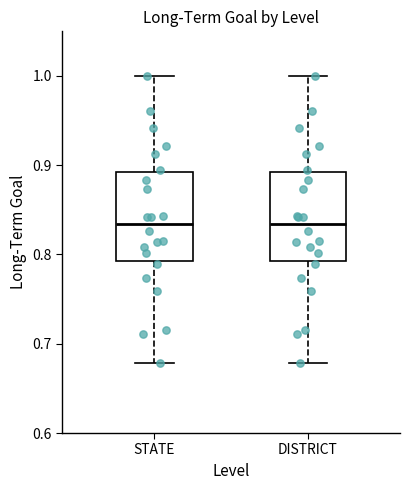

Reading left to right, read every box against the y-axis: the position of its median line, the range the box covers, and the ends of its whiskers. The values are not printed on the chart, so give them approximately, as read against the axis.

STATE: median 0.83, box 0.79 to 0.89, whiskers 0.68 to 1.00
DISTRICT: median 0.83, box 0.79 to 0.89, whiskers 0.68 to 1.00